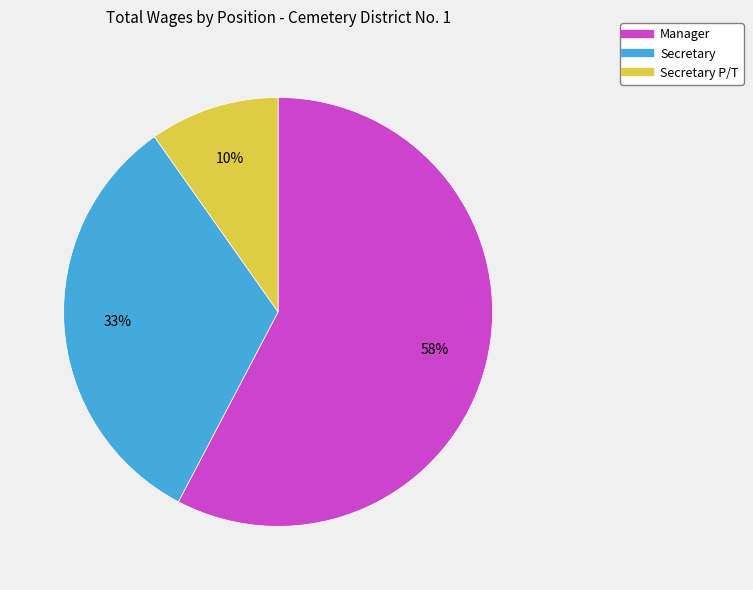

Is there a majority slice in this chart?

Yes